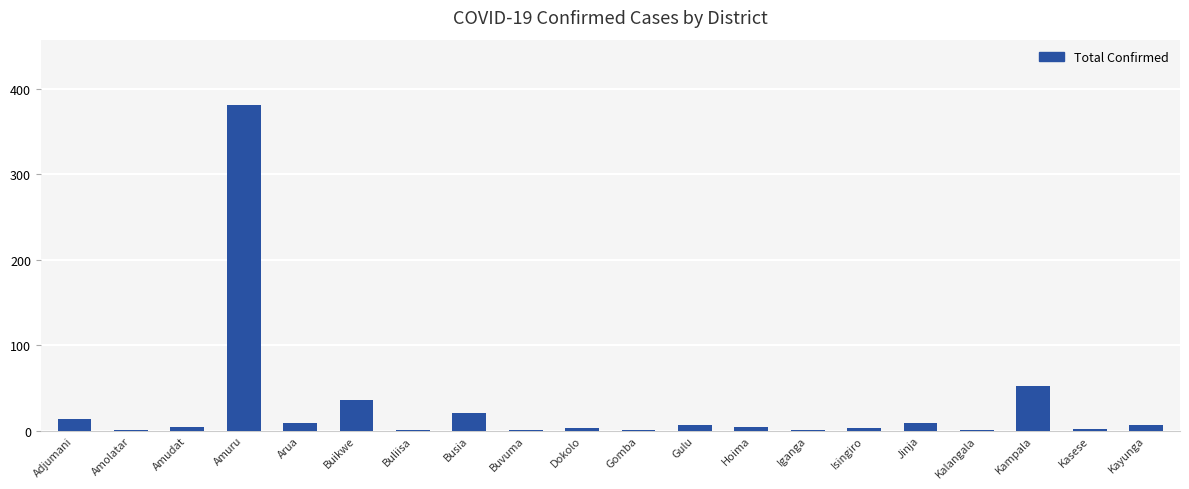

What is the greatest value displayed?

381